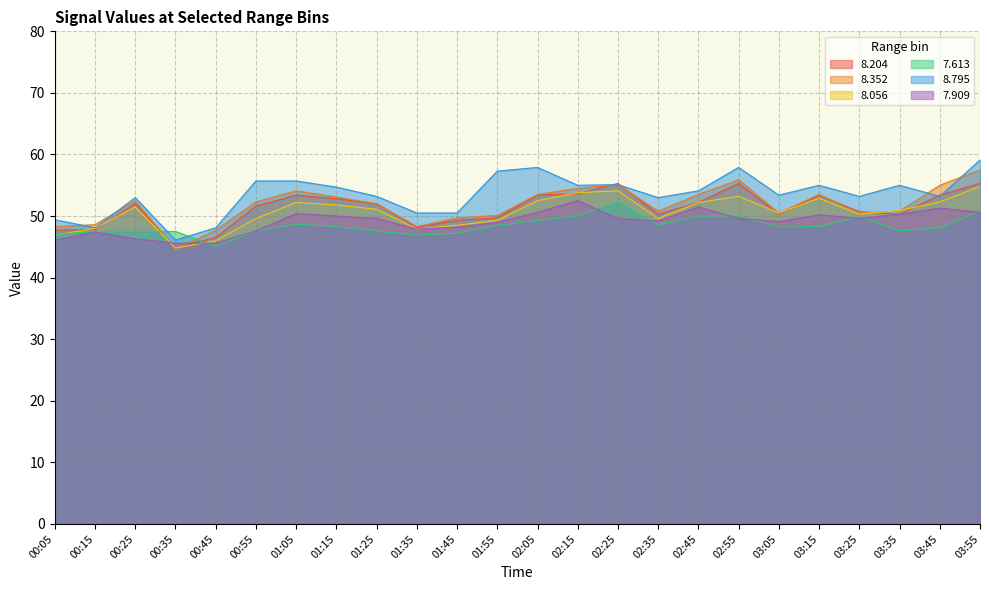

Reading right to left, transcribe all the data shown in this chart.

  8.204: 03:55=55.3	03:45=53.4	03:35=50.3	03:25=50.7	03:15=53.4	03:05=50.3	02:55=55.3	02:45=52.2	02:35=50.3	02:25=55.3	02:15=53.6	02:05=53.4	01:55=49.7	01:45=49.3	01:35=48.2	01:25=52.0	01:15=52.8	01:05=53.4	00:55=51.6	00:45=46.5	00:35=44.9	00:25=52.0	00:15=47.8	00:05=47.7
  8.352: 03:55=57.5	03:45=55.0	03:35=50.8	03:25=50.5	03:15=53.5	03:05=50.5	02:55=55.9	02:45=53.5	02:35=50.8	02:25=55.1	02:15=54.5	02:05=53.5	01:55=50.1	01:45=49.7	01:35=48.3	01:25=52.0	01:15=53.1	01:05=54.1	00:55=52.3	00:45=47.7	00:35=44.7	00:25=52.5	00:15=48.6	00:05=48.3
  8.056: 03:55=54.8	03:45=52.3	03:35=50.9	03:25=50.3	03:15=52.9	03:05=50.5	02:55=53.2	02:45=52.2	02:35=49.6	02:25=54.1	02:15=53.8	02:05=52.5	01:55=49.3	01:45=48.5	01:35=47.9	01:25=51.1	01:15=51.8	01:05=52.2	00:55=49.6	00:45=46.0	00:35=44.8	00:25=51.5	00:15=48.0	00:05=46.9
  7.613: 03:55=50.8	03:45=48.1	03:35=47.6	03:25=49.9	03:15=48.3	03:05=48.2	02:55=50.0	02:45=50.0	02:35=48.6	02:25=52.3	02:15=50.0	02:05=49.3	01:55=48.5	01:45=47.2	01:35=46.9	01:25=47.6	01:15=48.3	01:05=48.7	00:55=47.6	00:45=45.1	00:35=47.5	00:25=47.5	00:15=47.5	00:05=47.0
  8.795: 03:55=59.1	03:45=53.2	03:35=55.0	03:25=53.2	03:15=55.0	03:05=53.4	02:55=57.9	02:45=54.1	02:35=53.0	02:25=55.1	02:15=55.0	02:05=57.9	01:55=57.3	01:45=50.5	01:35=50.5	01:25=53.2	01:15=54.7	01:05=55.7	00:55=55.7	00:45=48.1	00:35=46.1	00:25=53.0	00:15=48.1	00:05=49.4
  7.909: 03:55=50.6	03:45=51.3	03:35=50.3	03:25=49.6	03:15=50.2	03:05=49.1	02:55=49.6	02:45=51.5	02:35=49.2	02:25=49.6	02:15=52.5	02:05=50.6	01:55=49.0	01:45=48.2	01:35=47.9	01:25=49.6	01:15=50.0	01:05=50.4	00:55=47.6	00:45=45.6	00:35=45.6	00:25=46.3	00:15=47.4	00:05=46.1